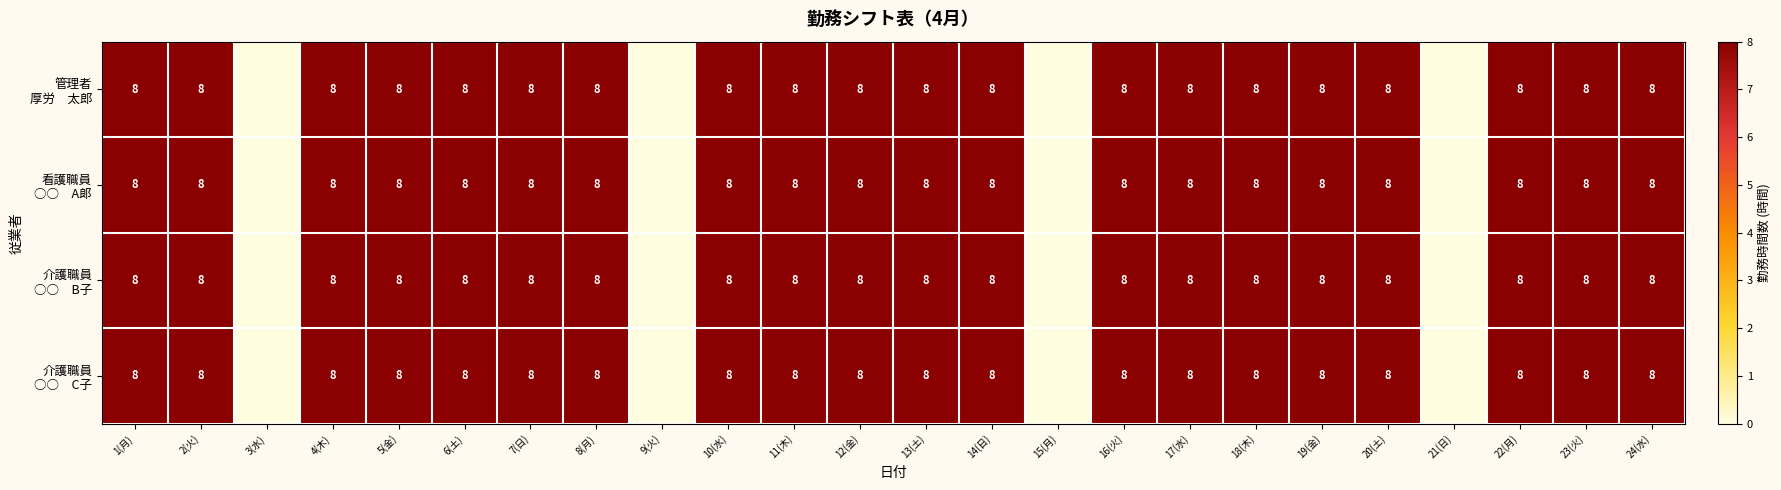

What value does the 介護職員 ○○ C子 series have at 19(金)?

8